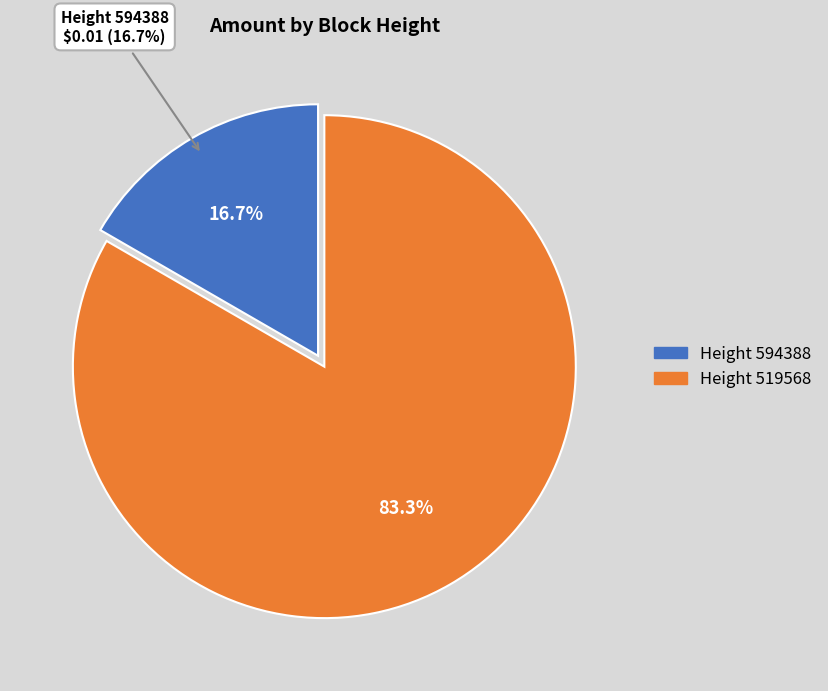

Is it true that 594388 is 4% of the pie?

False